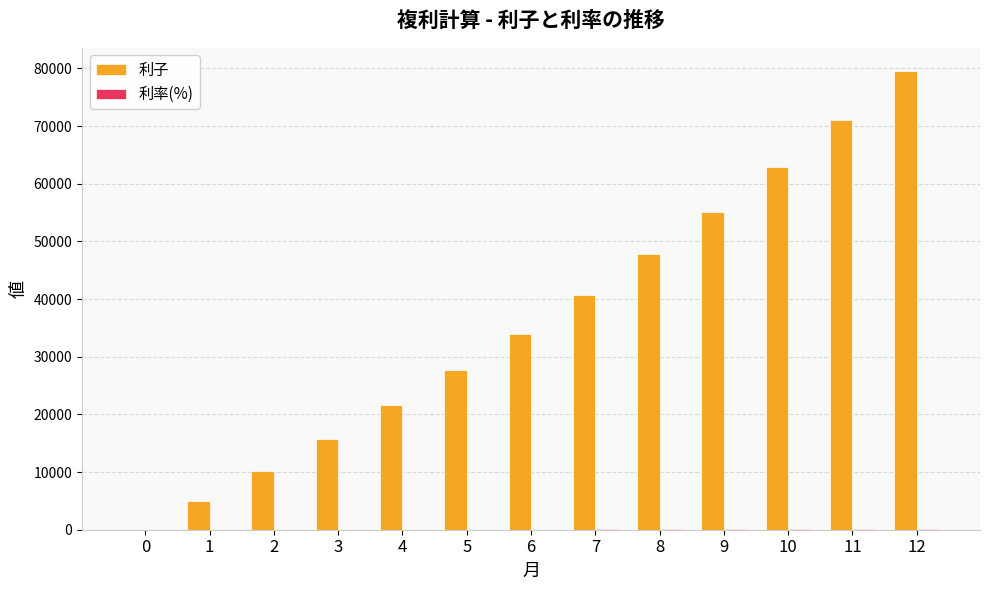

Which series changed the most between 3 and 8?

利子